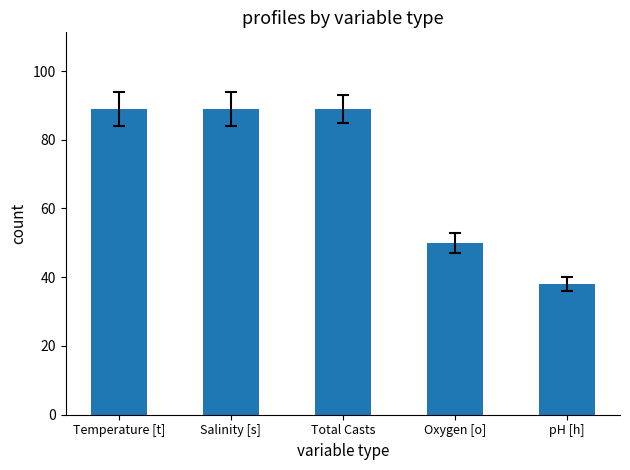

What is the minimum value shown in the chart?

38